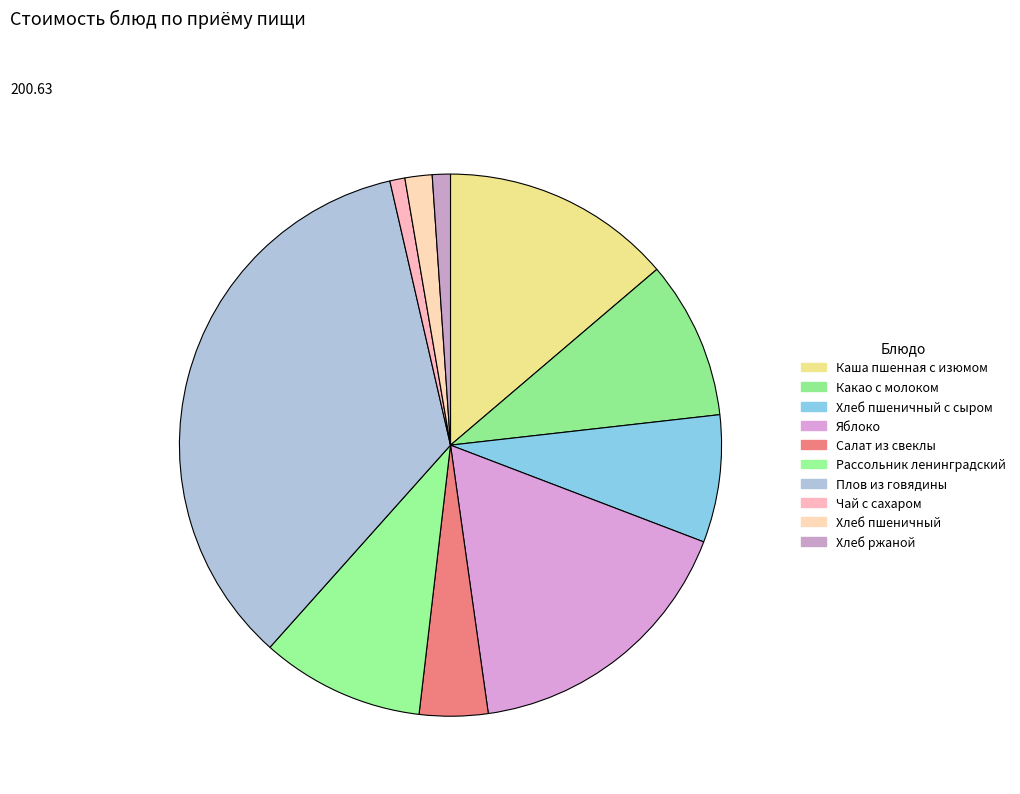

Which category has the smallest portion of the pie?

Чай с сахаром